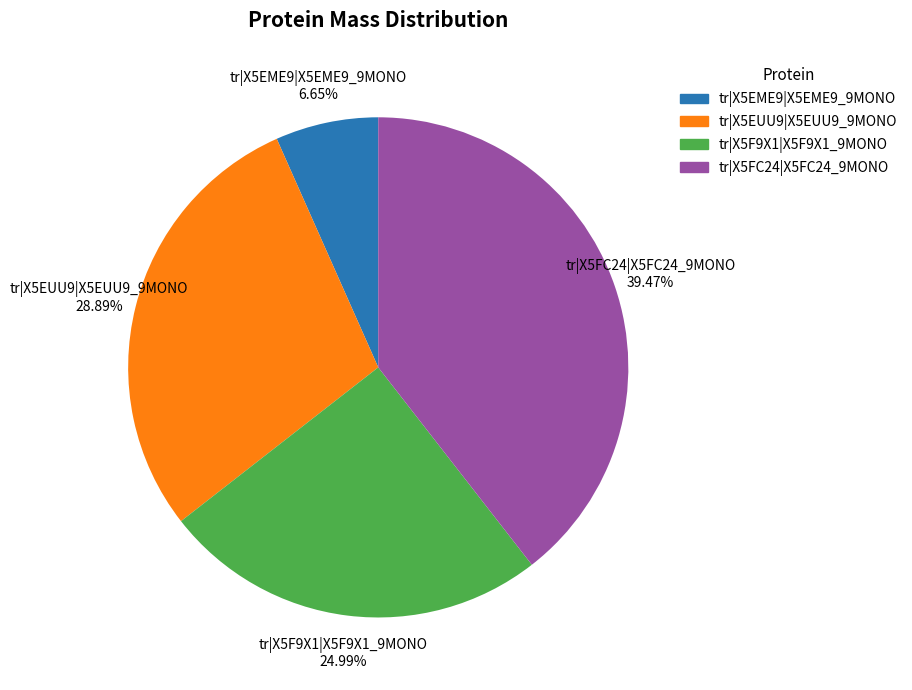

Which slice is the smallest?

tr|X5EME9|X5EME9_9MONO